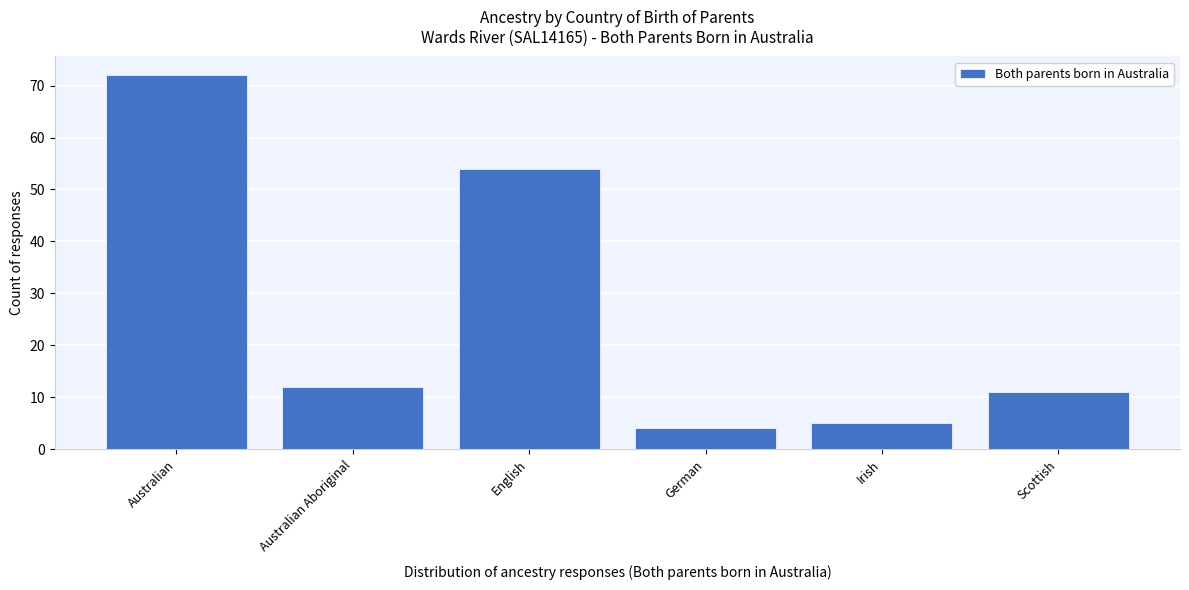

Reading left to right, transcribe all the data shown in this chart.

72	12	54	4	5	11